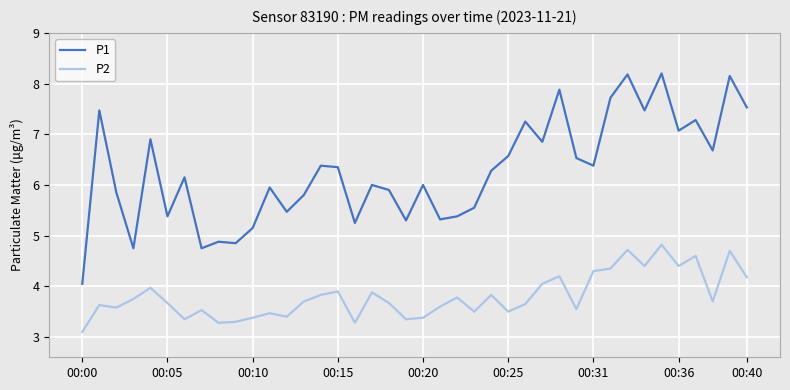

How many distinct data groups are displayed?

2